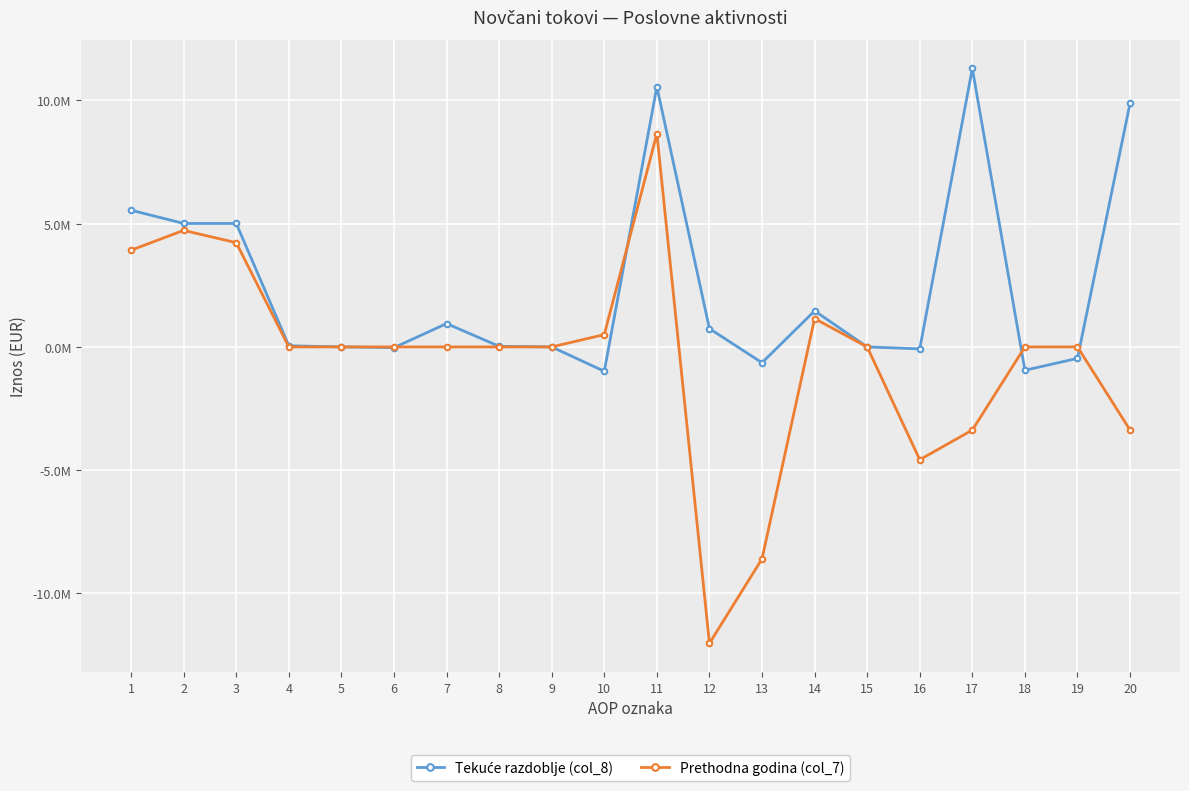

What is the sum of the Tekuće razdoblje (col_8) values at 9 and 6?

-29812